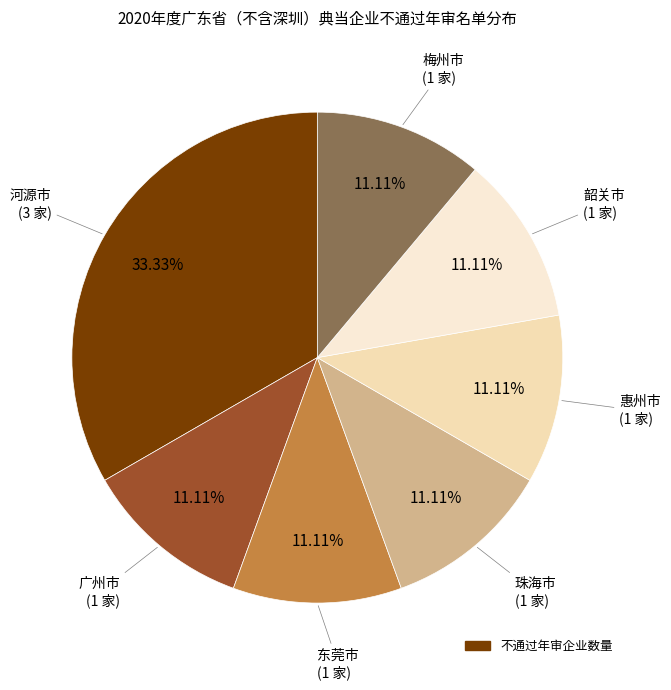

How many slices are in this pie chart?

7